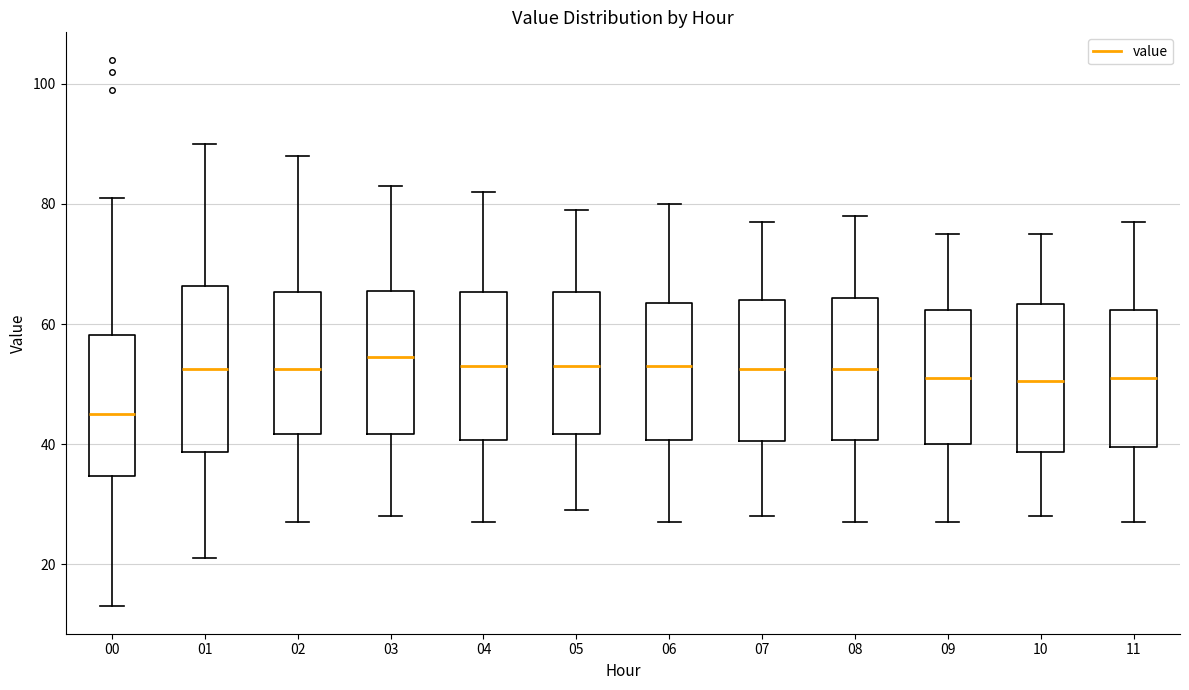

Reading left to right, transcribe this box plot: for each box, give where its median line is, the range the box spans, and where its two whiskers end, as read against the y-axis. The values are not printed on the chart, so give them approximately, as read against the axis.

00: median 46, box 34 to 58, whiskers 14 to 82
01: median 52, box 38 to 66, whiskers 22 to 90
02: median 52, box 42 to 66, whiskers 28 to 88
03: median 54, box 42 to 66, whiskers 28 to 84
04: median 54, box 40 to 66, whiskers 28 to 82
05: median 54, box 42 to 66, whiskers 30 to 80
06: median 54, box 40 to 64, whiskers 28 to 80
07: median 52, box 40 to 64, whiskers 28 to 78
08: median 52, box 40 to 64, whiskers 28 to 78
09: median 52, box 40 to 62, whiskers 28 to 76
10: median 50, box 38 to 64, whiskers 28 to 76
11: median 52, box 40 to 62, whiskers 28 to 78